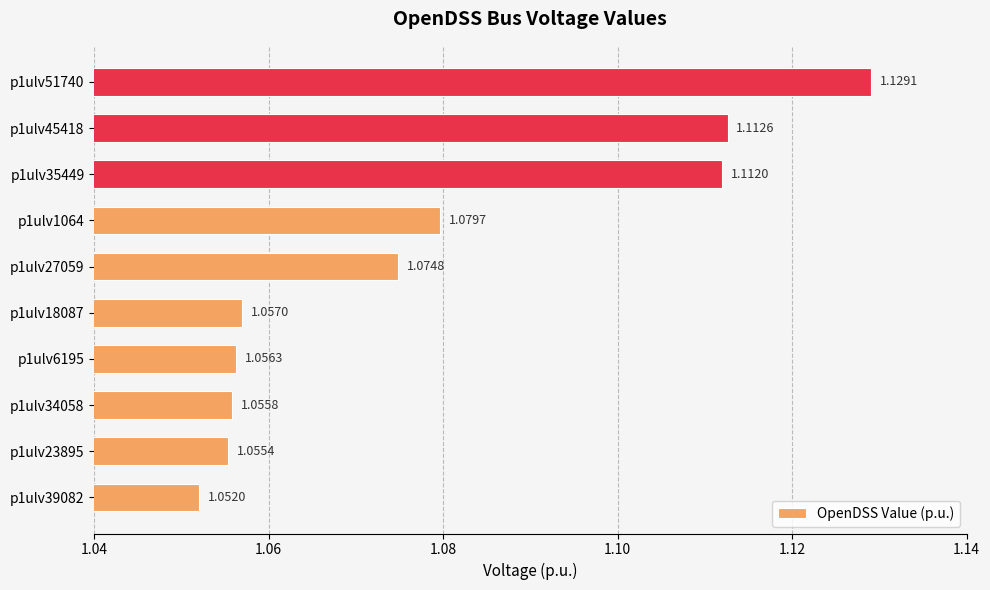

What is the sum of all values?

10.8